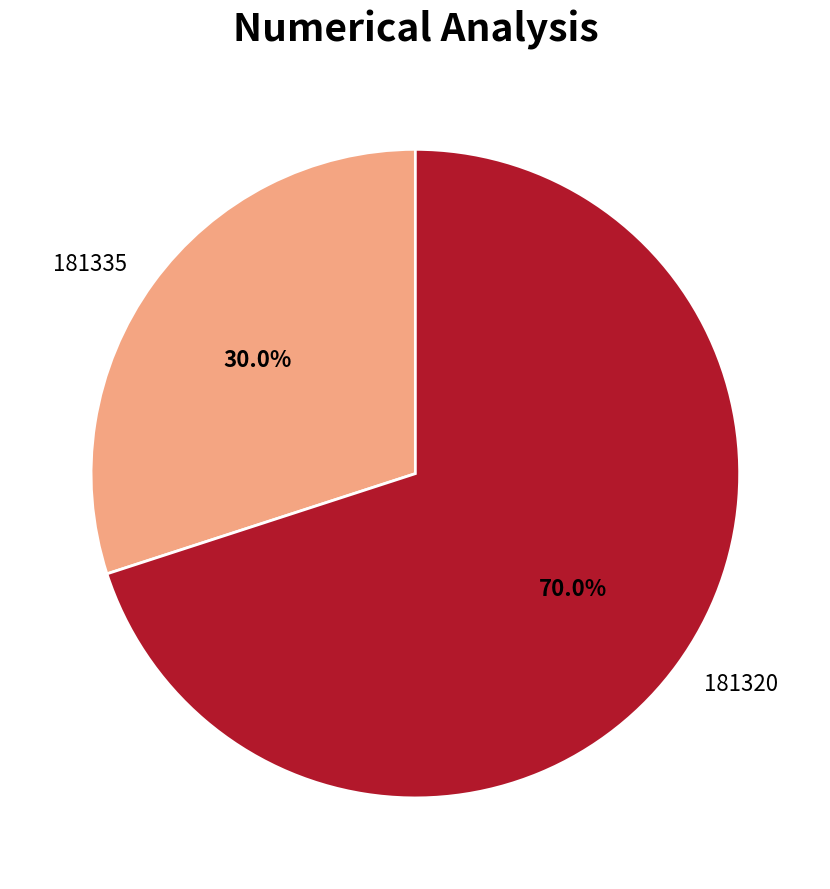

To the nearest percent, what is the difference between the 181320 and 181335 slice percentages?

40%